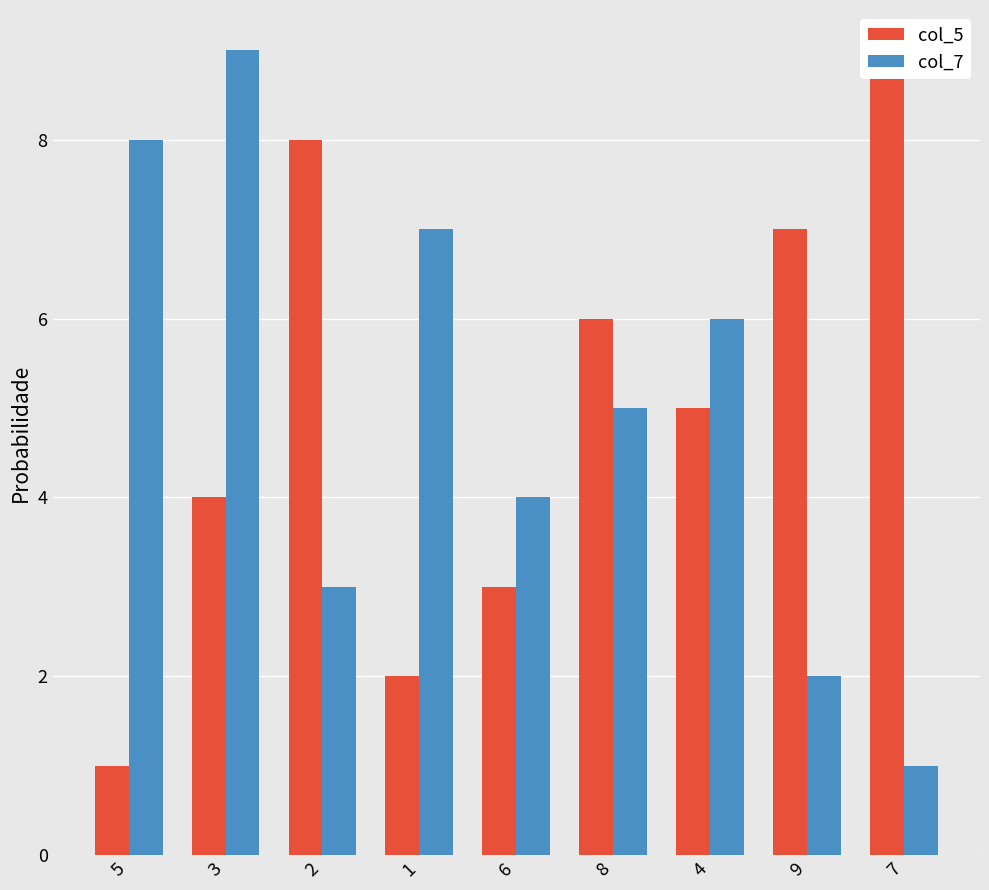

True or false: col_7 has a value of 3 at 8.

False